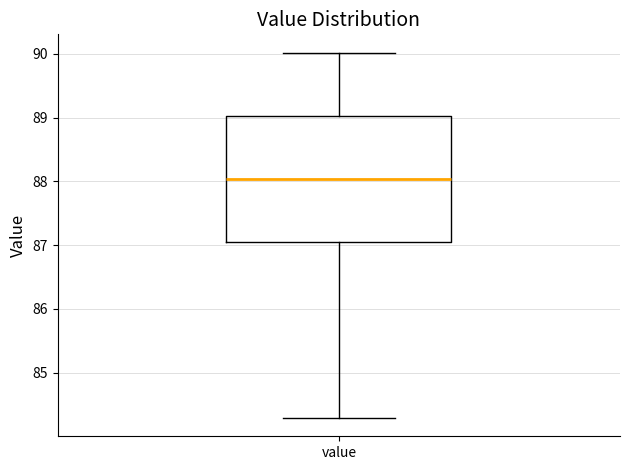

Where is the upper edge of the box for value on the y-axis? The values are not printed on the chart, so give them approximately, as read against the axis.

89.0